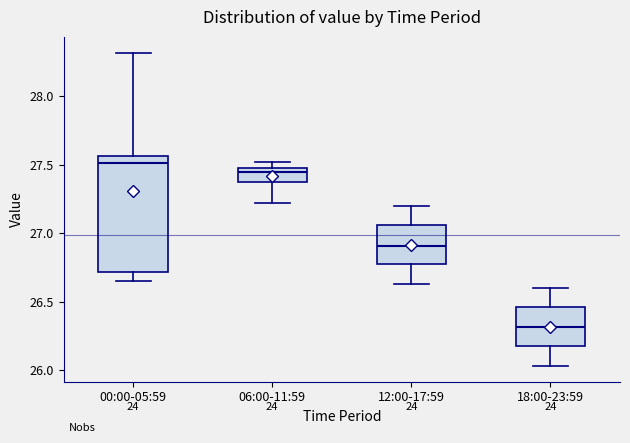

Reading left to right, transcribe this box plot: for each box, give where its median line is, the range the box spans, and where its two whiskers end, as read against the y-axis. The values are not printed on the chart, so give them approximately, as read against the axis.

00:00-05:59: median 27.50, box 26.70 to 27.55, whiskers 26.65 to 28.30
06:00-11:59: median 27.45, box 27.35 to 27.50, whiskers 27.20 to 27.50 (just above the box's upper edge)
12:00-17:59: median 26.90, box 26.75 to 27.05, whiskers 26.65 to 27.20
18:00-23:59: median 26.30, box 26.15 to 26.45, whiskers 26.05 to 26.60